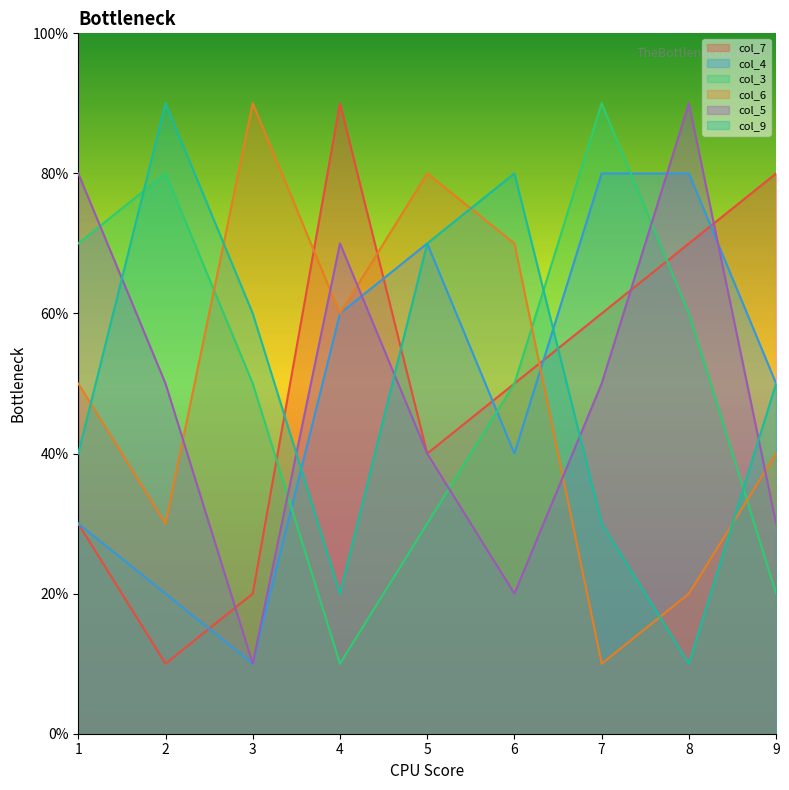

Is it true that col_5 equals 3 at 9?

True